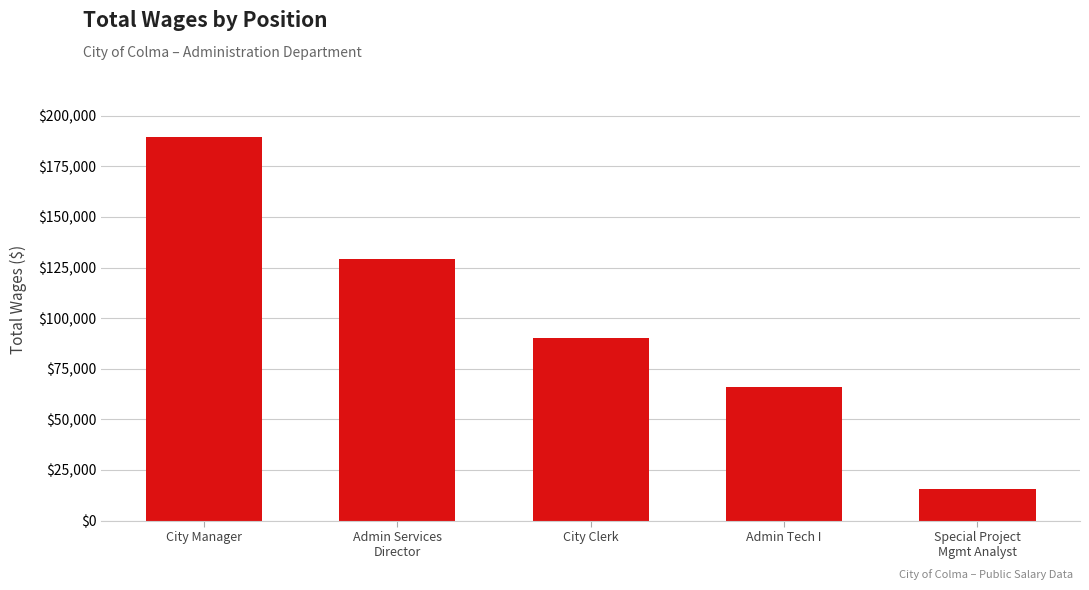

How many data points are less than 90287?

2